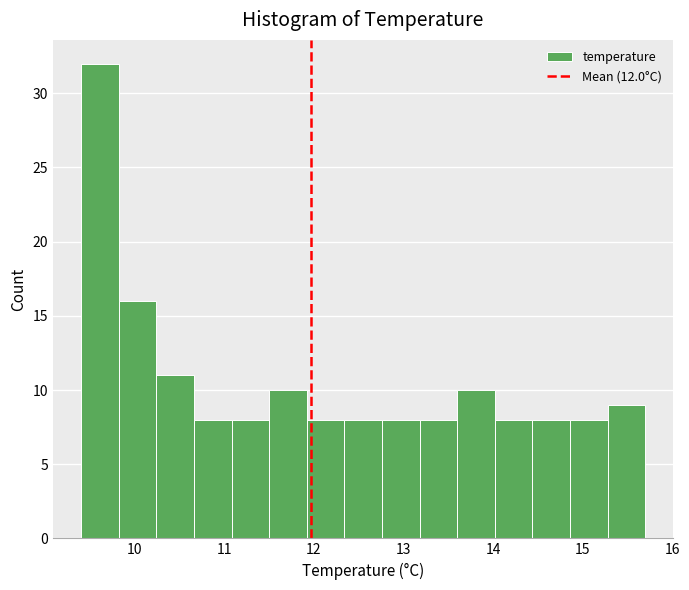

Reading left to right, transcribe this chart: for each bar, give the range it covers on the x-axis and its height. Neither the bar edges nor the heights are printed on the chart, so give them approximately, as read against the axes.

9.40 to 9.82: 32
9.82 to 10.24: 16
10.24 to 10.66: 11
10.66 to 11.08: 8
11.08 to 11.50: 8
11.50 to 11.92: 10
11.92 to 12.34: 8
12.34 to 12.76: 8
12.76 to 13.18: 8
13.18 to 13.60: 8
13.60 to 14.02: 10
14.02 to 14.44: 8
14.44 to 14.86: 8
14.86 to 15.28: 8
15.28 to 15.70: 9